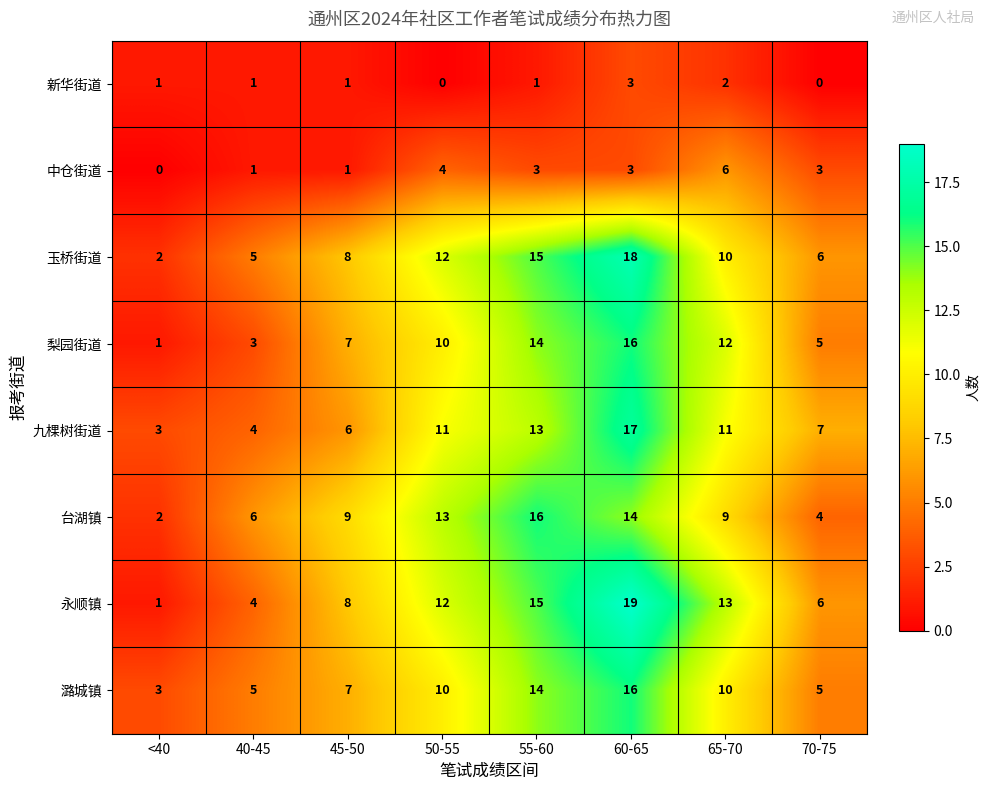

Which category has the highest value in the 玉桥街道 series?

60-65